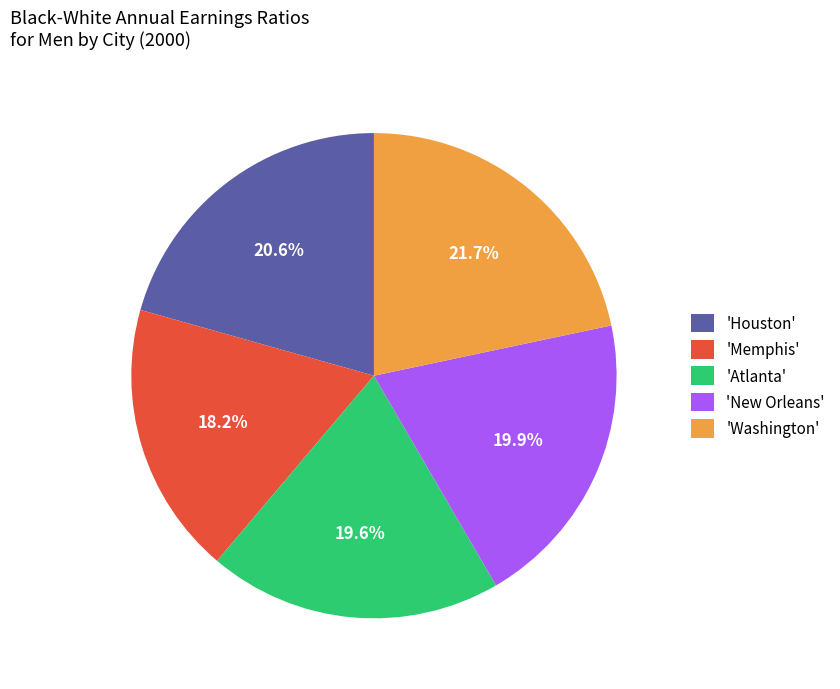

What is the largest slice in the pie chart?

'Washington'